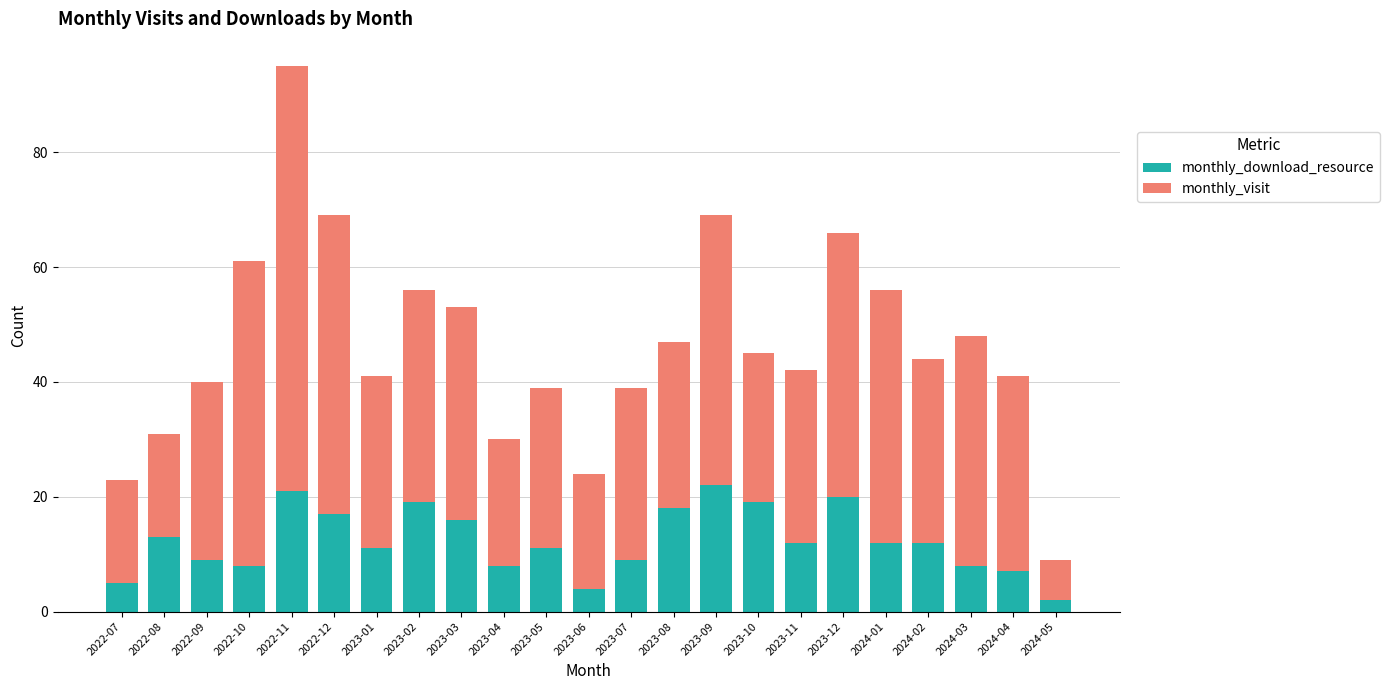

What is the approximate value of monthly_download_resource at 2024-04, to the nearest 10?

10